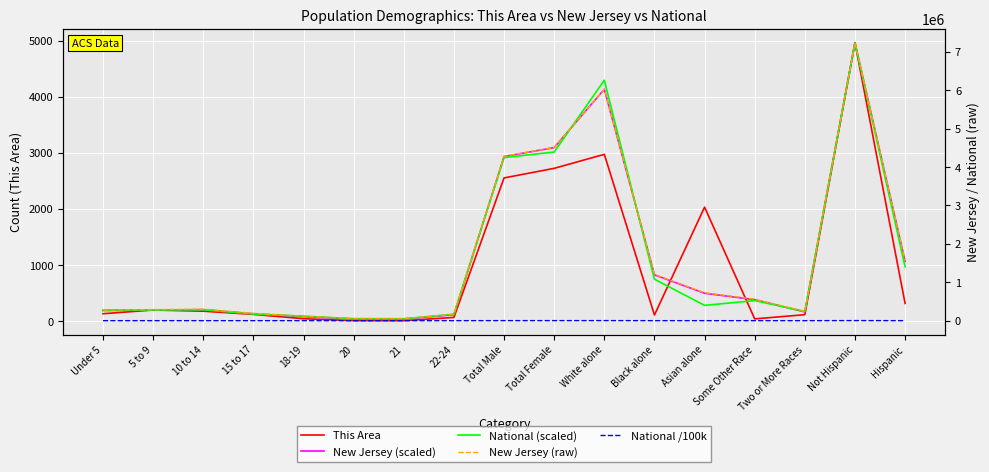

Is the value of National (scaled) at 21 greater than the value of New Jersey (raw) at 18-19?

No